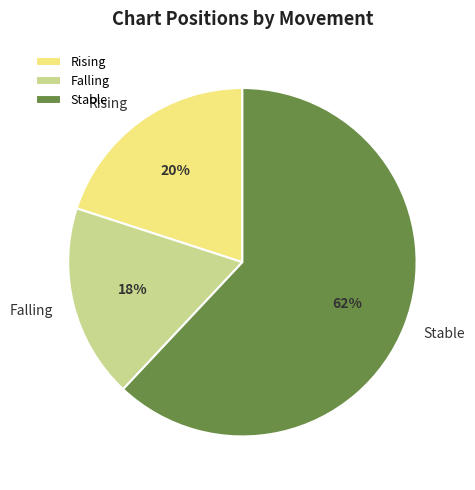

Count the number of slices in the pie.

3